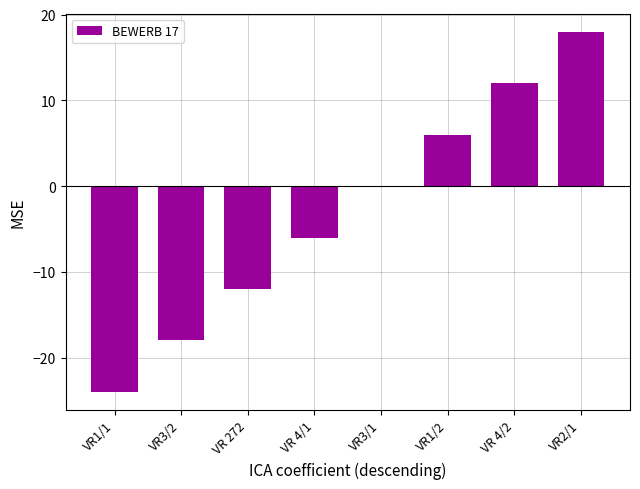

What value does the data have at VR 272, to the nearest 10?

-10